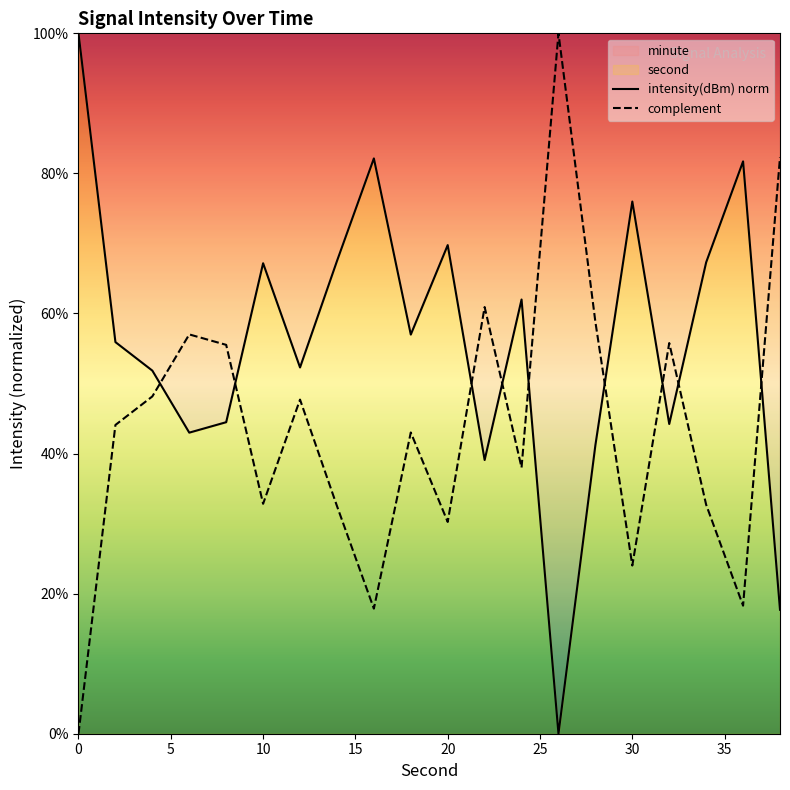

What is the difference between the maximum and minimum values in the intensity(dBm) norm series?

100.0